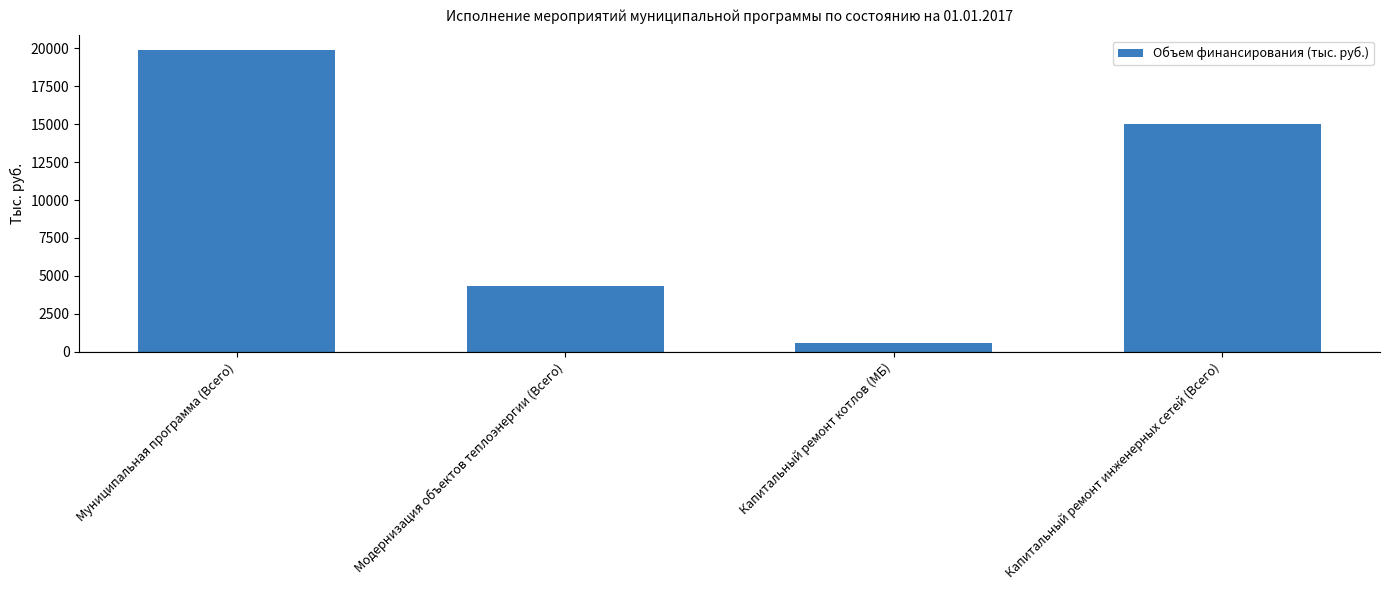

The value at Модернизация объектов теплоэнергии (Всего) is 5919. True or false?

False